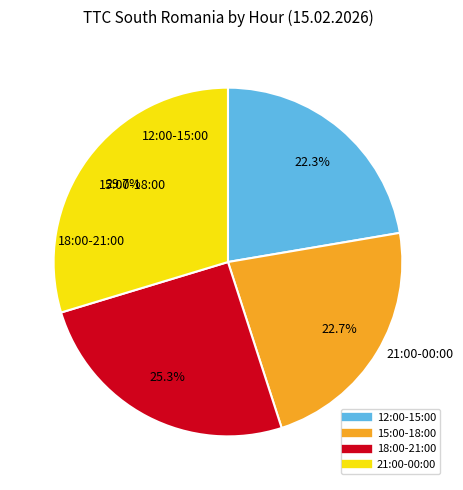

Is there any slice that represents more than half of the pie?

No